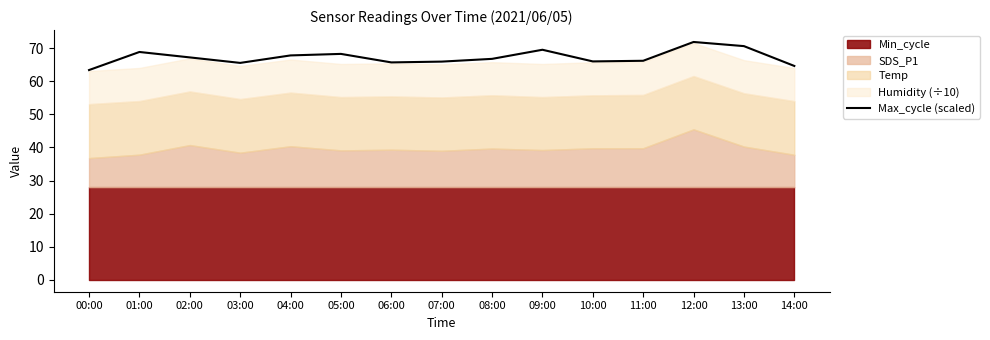

What is the greatest value displayed?

71.8